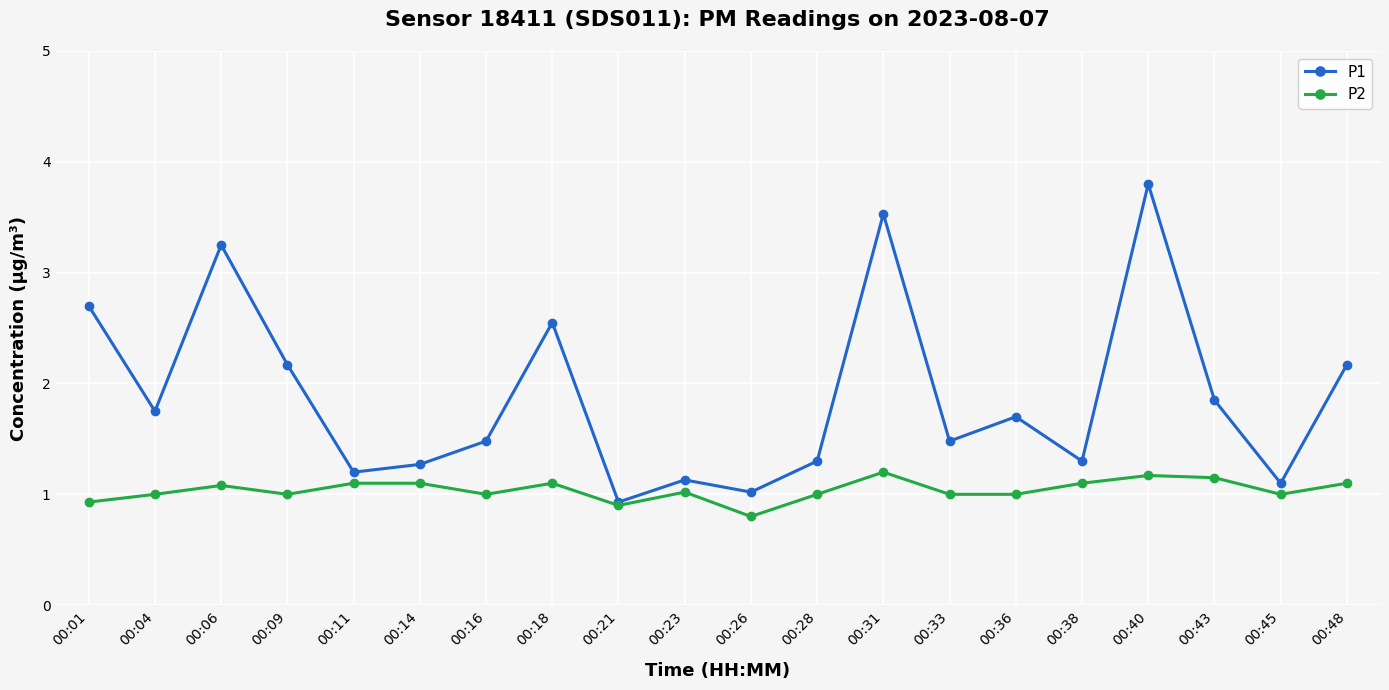

True or false: P2 has a value of 1.7 at 00:23.

False